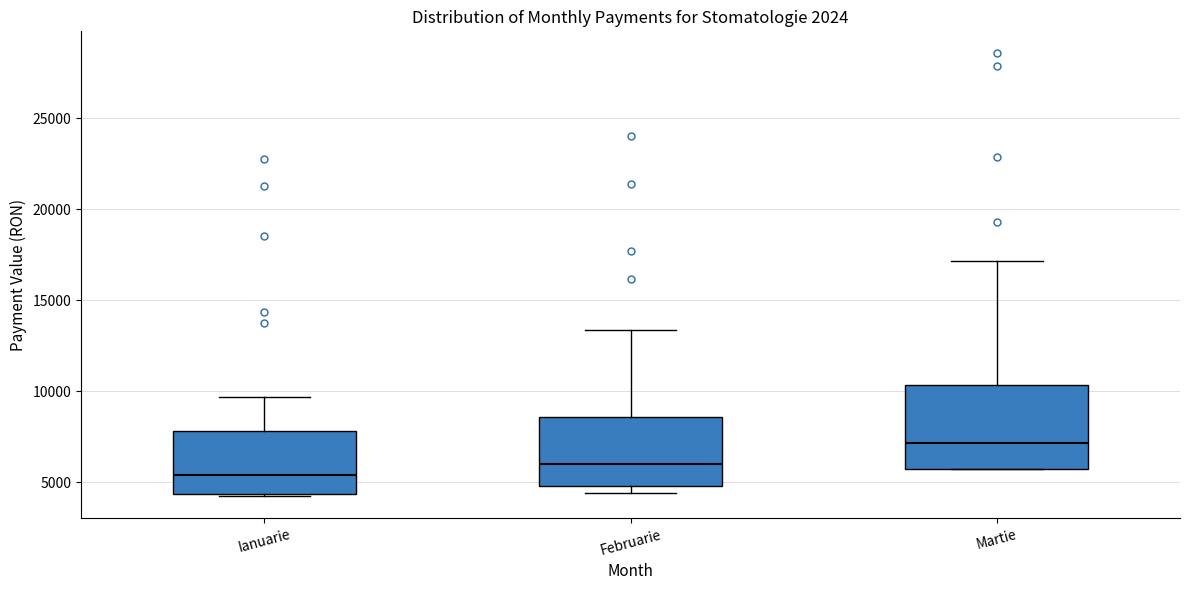

Reading left to right, read every box against the y-axis: the position of its median line, the range the box covers, and the ends of its whiskers. The values are not printed on the chart, so give them approximately, as read against the axis.

Ianuarie: median 5500, box 4500 to 8000, whiskers 4000 to 9500
Februarie: median 6000, box 5000 to 8500, whiskers 4500 to 13500
Martie: median 7000, box 5500 to 10500, whiskers 5500 to 17000